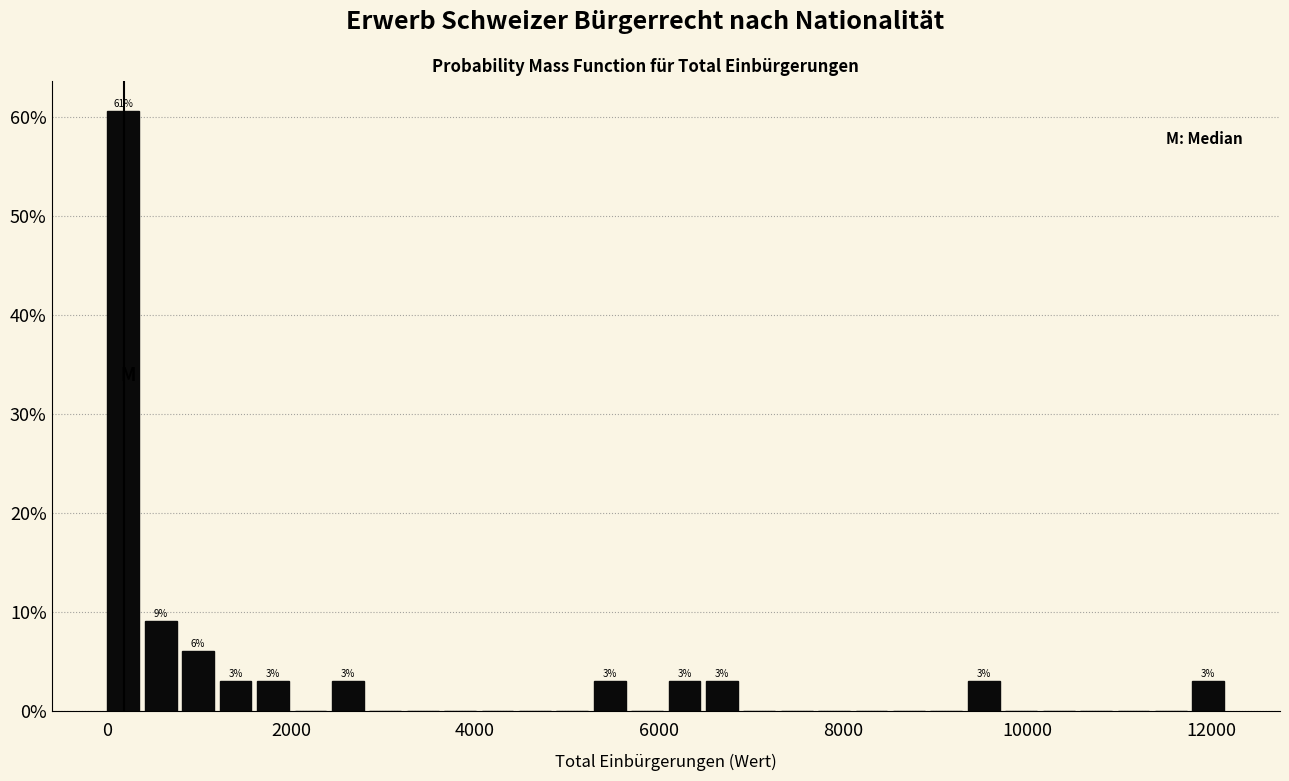

Around what value on the x-axis is the tallest bar? Give the approximate position of its centre, as read against the axis.

200